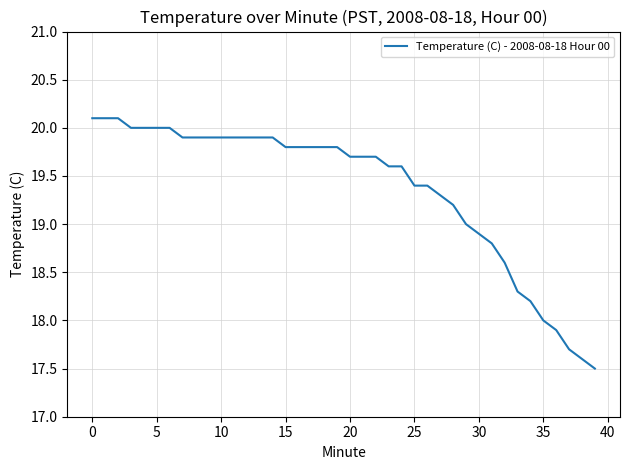

Reading left to right, list all the values displayed in this chart.

20.1	20.1	20.1	20.0	20.0	20.0	20.0	19.9	19.9	19.9	19.9	19.9	19.9	19.9	19.9	19.8	19.8	19.8	19.8	19.8	19.7	19.7	19.7	19.6	19.6	19.4	19.4	19.3	19.2	19.0	18.9	18.8	18.6	18.3	18.2	18.0	17.9	17.7	17.6	17.5